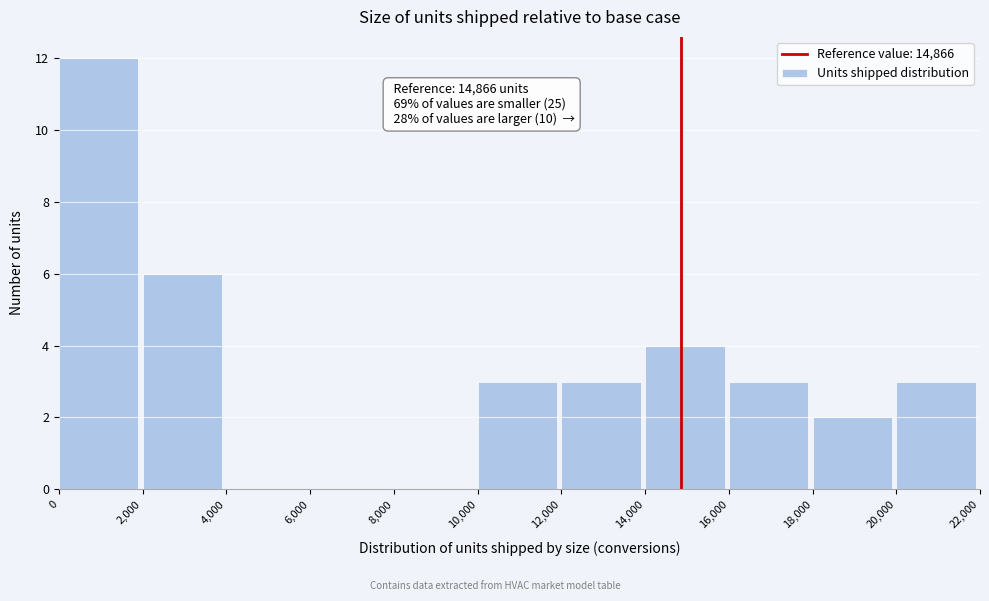

Which range on the x-axis has the tallest bar?

0 to 2,000